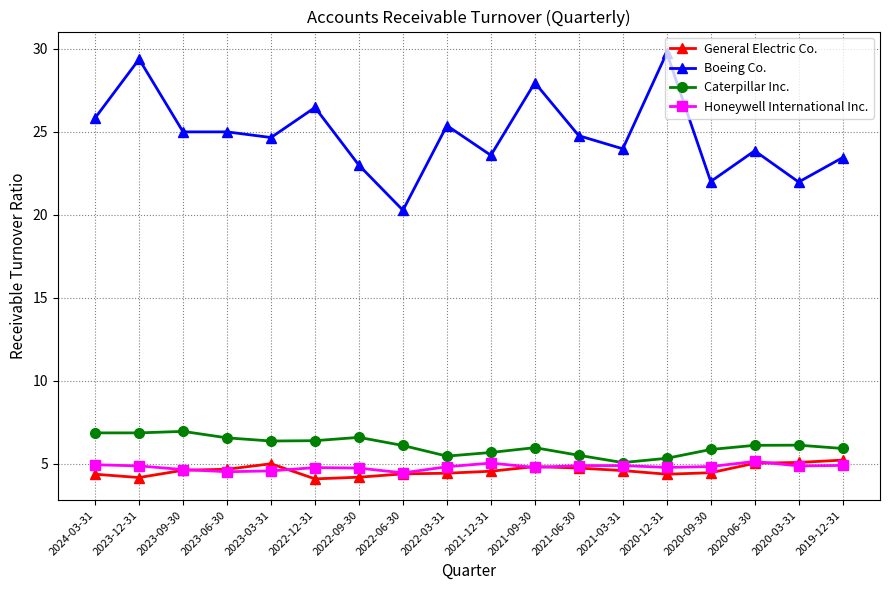

What is the label of the 5th point from the right?

2020-12-31